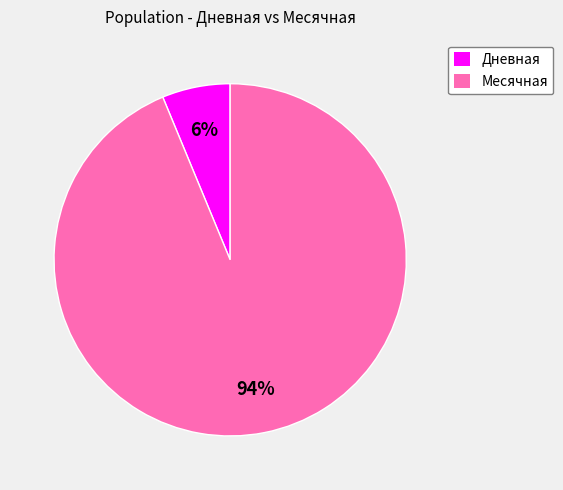

How many segments does this pie chart have?

2